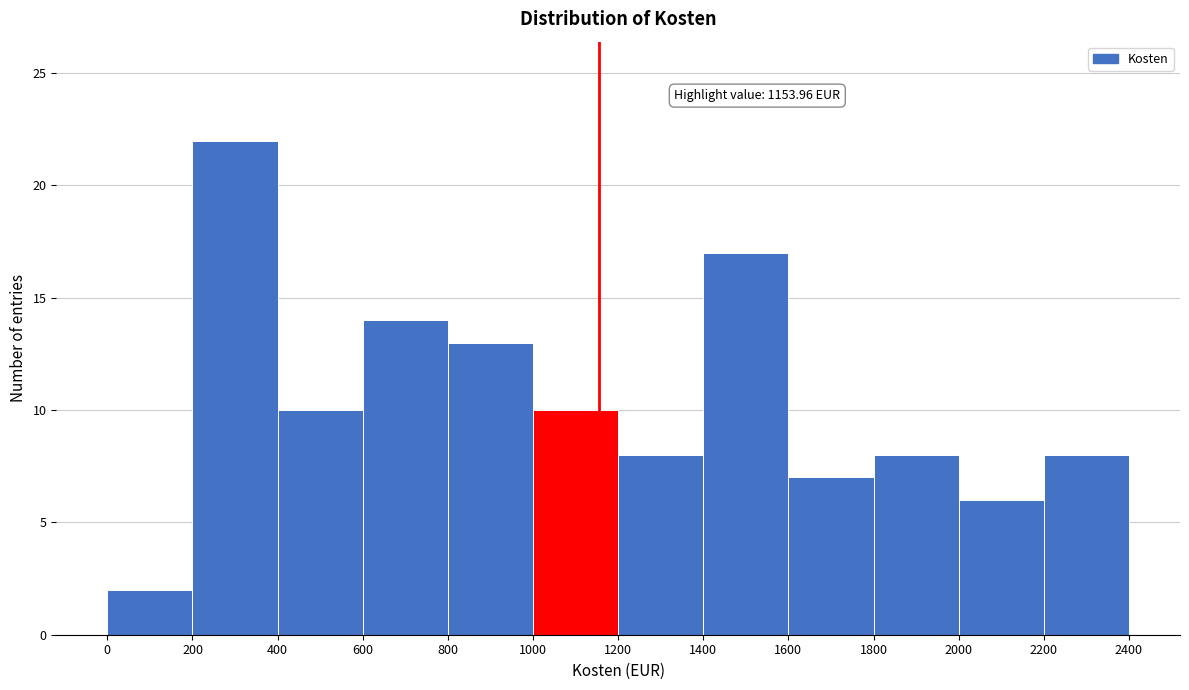

Which range on the x-axis has the tallest bar?

200 to 400